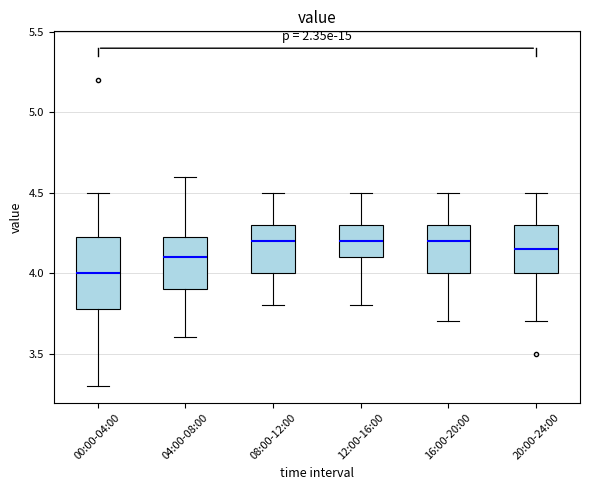

Which box's median line is the lowest?

00:00-04:00